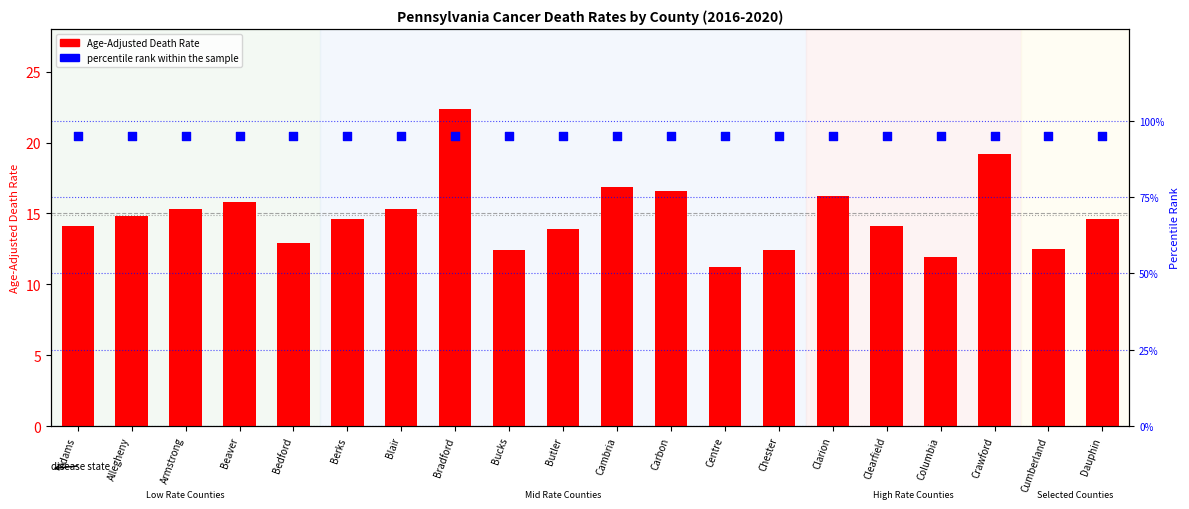

Is the value of percentile rank within the sample at Beaver greater than the value of Age-Adjusted Death Rate at Cambria?

Yes